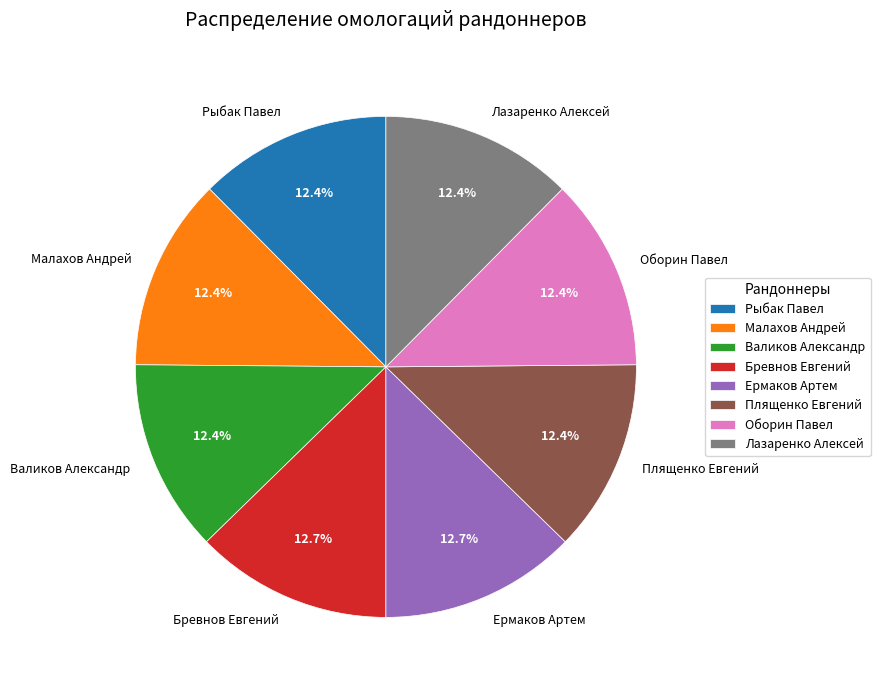

How many slices are in this pie chart?

8